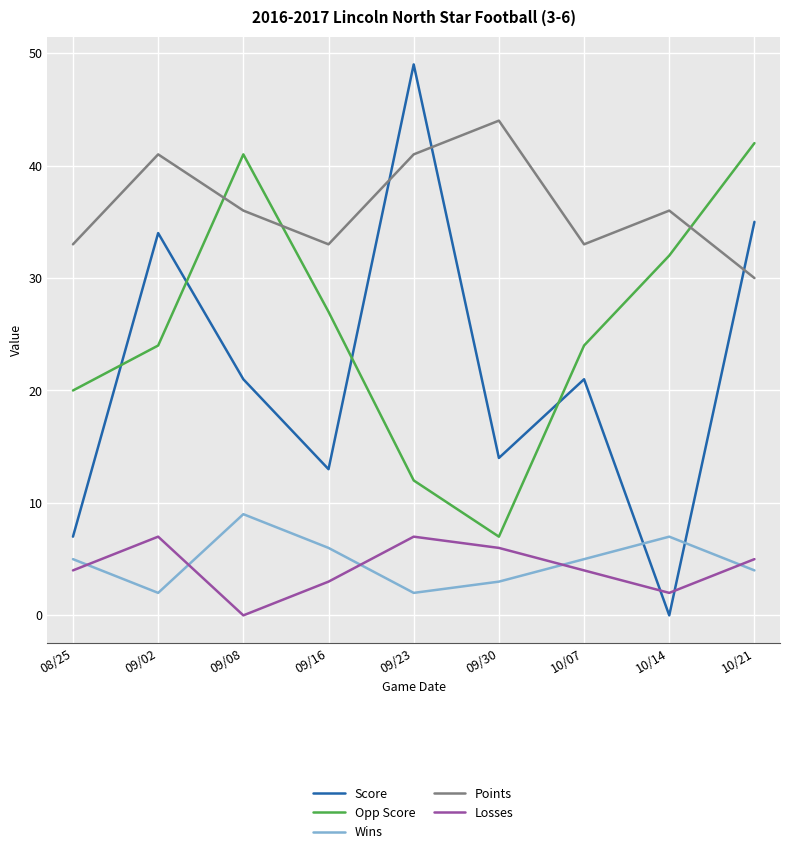

How many interior local valleys does the Points series have?

2